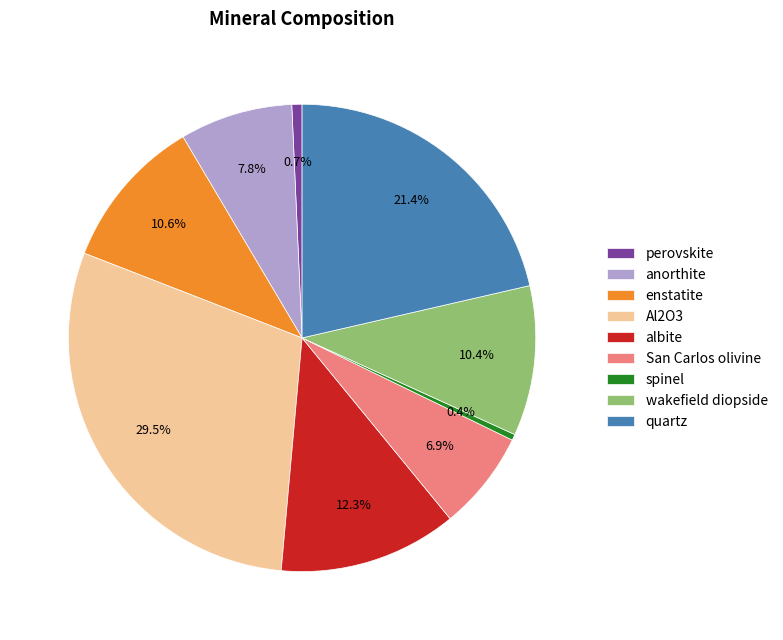

What is the ratio of the value at albite to the value at perovskite?

17.5